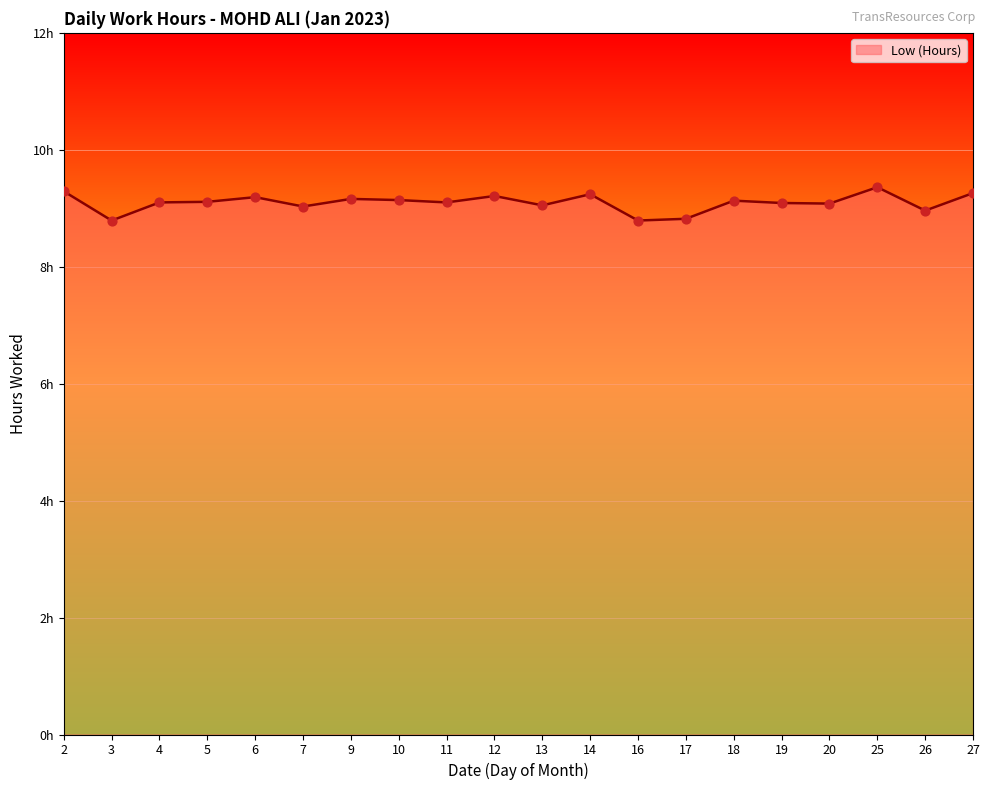

Which has a higher value, 3 or 18?

18